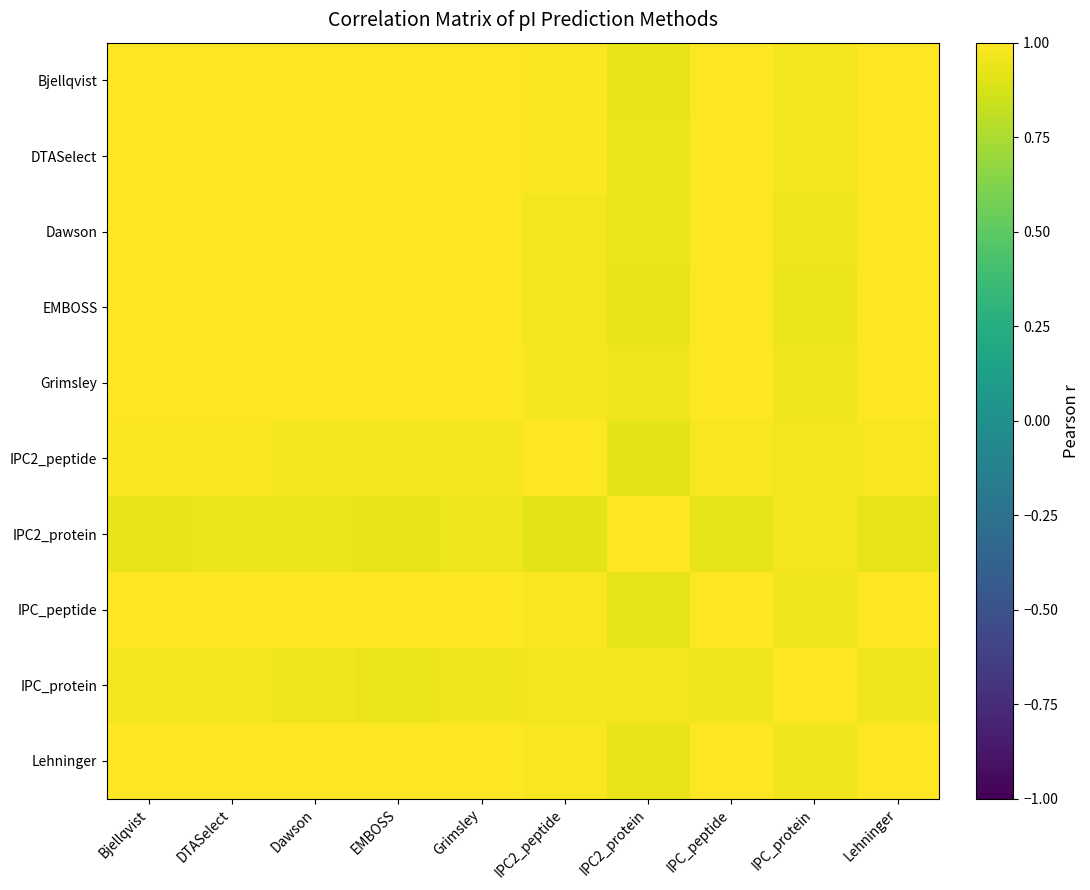

Reading left to right, extract all data points from this chart.

Bjellqvist: Bjellqvist=1.0	DTASelect=1.0	Dawson=1.0	EMBOSS=1.0	Grimsley=1.0	IPC2_peptide=1.0	IPC2_protein=0.9	IPC_peptide=1.0	IPC_protein=1.0	Lehninger=1.0
DTASelect: Bjellqvist=1.0	DTASelect=1.0	Dawson=1.0	EMBOSS=1.0	Grimsley=1.0	IPC2_peptide=1.0	IPC2_protein=0.9	IPC_peptide=1.0	IPC_protein=1.0	Lehninger=1.0
Dawson: Bjellqvist=1.0	DTASelect=1.0	Dawson=1.0	EMBOSS=1.0	Grimsley=1.0	IPC2_peptide=1.0	IPC2_protein=0.9	IPC_peptide=1.0	IPC_protein=0.9	Lehninger=1.0
EMBOSS: Bjellqvist=1.0	DTASelect=1.0	Dawson=1.0	EMBOSS=1.0	Grimsley=1.0	IPC2_peptide=1.0	IPC2_protein=0.9	IPC_peptide=1.0	IPC_protein=0.9	Lehninger=1.0
Grimsley: Bjellqvist=1.0	DTASelect=1.0	Dawson=1.0	EMBOSS=1.0	Grimsley=1.0	IPC2_peptide=1.0	IPC2_protein=0.9	IPC_peptide=1.0	IPC_protein=1.0	Lehninger=1.0
IPC2_peptide: Bjellqvist=1.0	DTASelect=1.0	Dawson=1.0	EMBOSS=1.0	Grimsley=1.0	IPC2_peptide=1.0	IPC2_protein=0.9	IPC_peptide=1.0	IPC_protein=1.0	Lehninger=1.0
IPC2_protein: Bjellqvist=0.9	DTASelect=0.9	Dawson=0.9	EMBOSS=0.9	Grimsley=0.9	IPC2_peptide=0.9	IPC2_protein=1.0	IPC_peptide=0.9	IPC_protein=1.0	Lehninger=0.9
IPC_peptide: Bjellqvist=1.0	DTASelect=1.0	Dawson=1.0	EMBOSS=1.0	Grimsley=1.0	IPC2_peptide=1.0	IPC2_protein=0.9	IPC_peptide=1.0	IPC_protein=1.0	Lehninger=1.0
IPC_protein: Bjellqvist=1.0	DTASelect=1.0	Dawson=0.9	EMBOSS=0.9	Grimsley=1.0	IPC2_peptide=1.0	IPC2_protein=1.0	IPC_peptide=1.0	IPC_protein=1.0	Lehninger=1.0
Lehninger: Bjellqvist=1.0	DTASelect=1.0	Dawson=1.0	EMBOSS=1.0	Grimsley=1.0	IPC2_peptide=1.0	IPC2_protein=0.9	IPC_peptide=1.0	IPC_protein=1.0	Lehninger=1.0